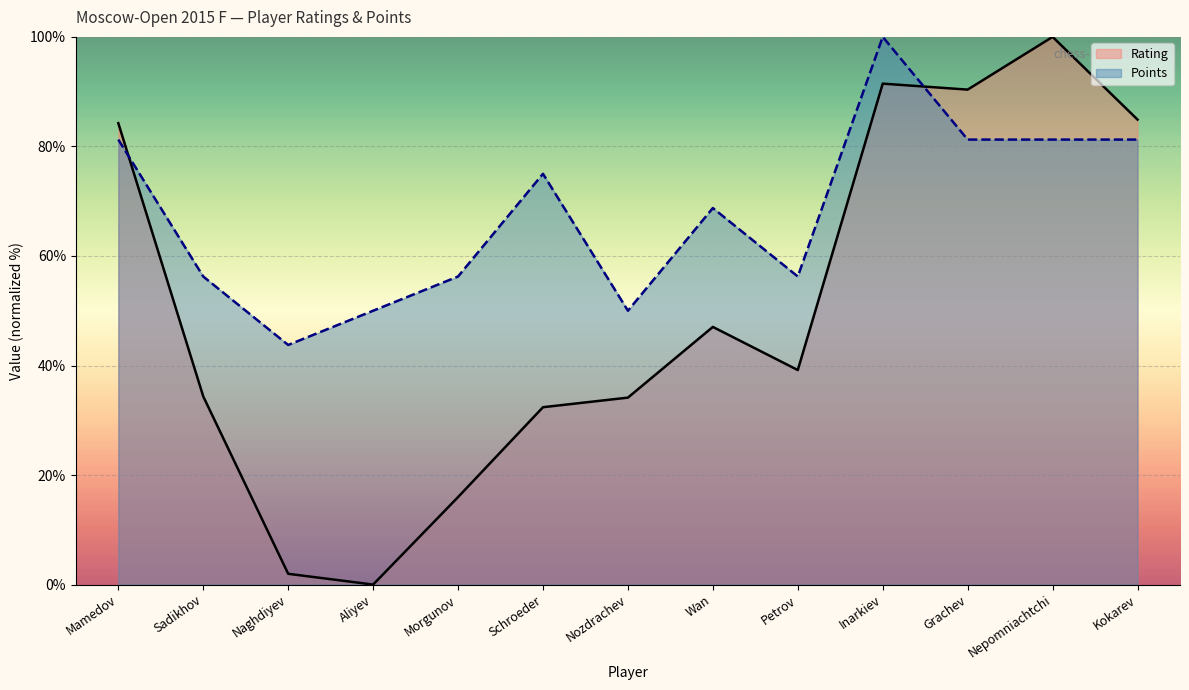

What is the minimum value for Points?

43.8